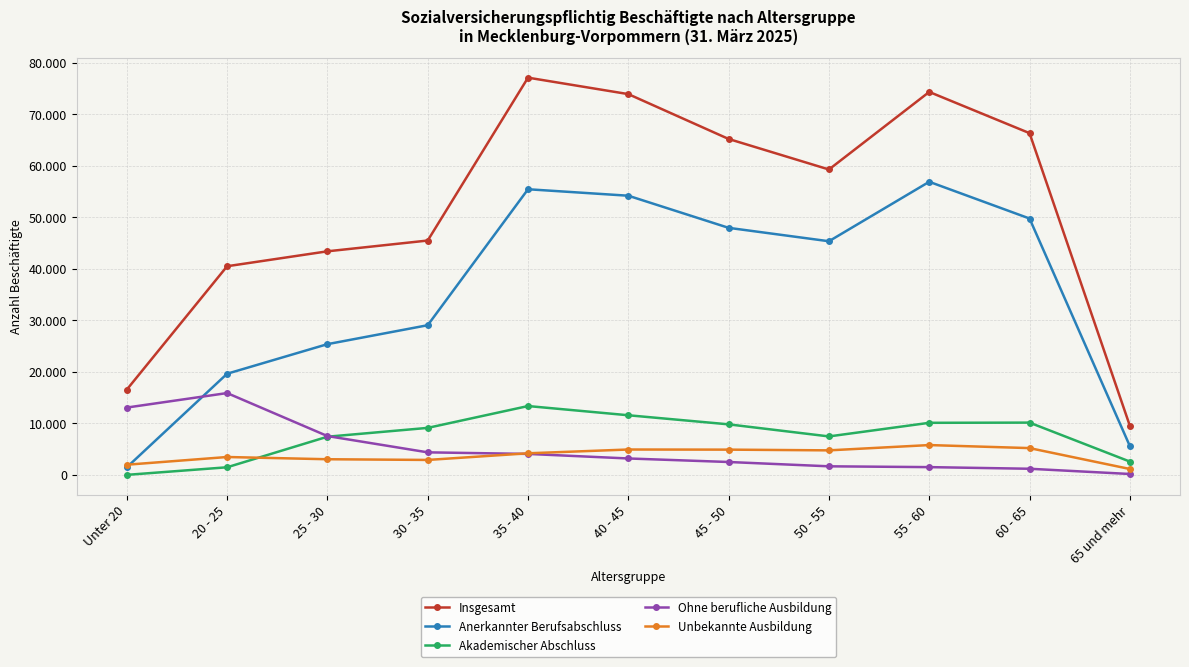

Reading left to right, what are all the values shown in this chart?

Insgesamt: Unter 20=16572	20 - 25=40525	25 - 30=43422	30 - 35=45515	35 - 40=77140	40 - 45=73944	45 - 50=65235	50 - 55=59309	55 - 60=74369	60 - 65=66366	65 und mehr=9550
Anerkannter Berufsabschluss: Unter 20=1484	20 - 25=19652	25 - 30=25395	30 - 35=29073	35 - 40=55473	40 - 45=54216	45 - 50=47980	50 - 55=45377	55 - 60=56923	60 - 65=49789	65 und mehr=5609
Akademischer Abschluss: Unter 20=17	20 - 25=1490	25 - 30=7425	30 - 35=9139	35 - 40=13378	40 - 45=11590	45 - 50=9825	50 - 55=7480	55 - 60=10124	60 - 65=10162	65 und mehr=2597
Ohne berufliche Ausbildung: Unter 20=13085	20 - 25=15900	25 - 30=7552	30 - 35=4389	35 - 40=4084	40 - 45=3199	45 - 50=2515	50 - 55=1677	55 - 60=1520	60 - 65=1202	65 und mehr=187
Unbekannte Ausbildung: Unter 20=1986	20 - 25=3483	25 - 30=3050	30 - 35=2914	35 - 40=4205	40 - 45=4939	45 - 50=4915	50 - 55=4775	55 - 60=5802	60 - 65=5213	65 und mehr=1157